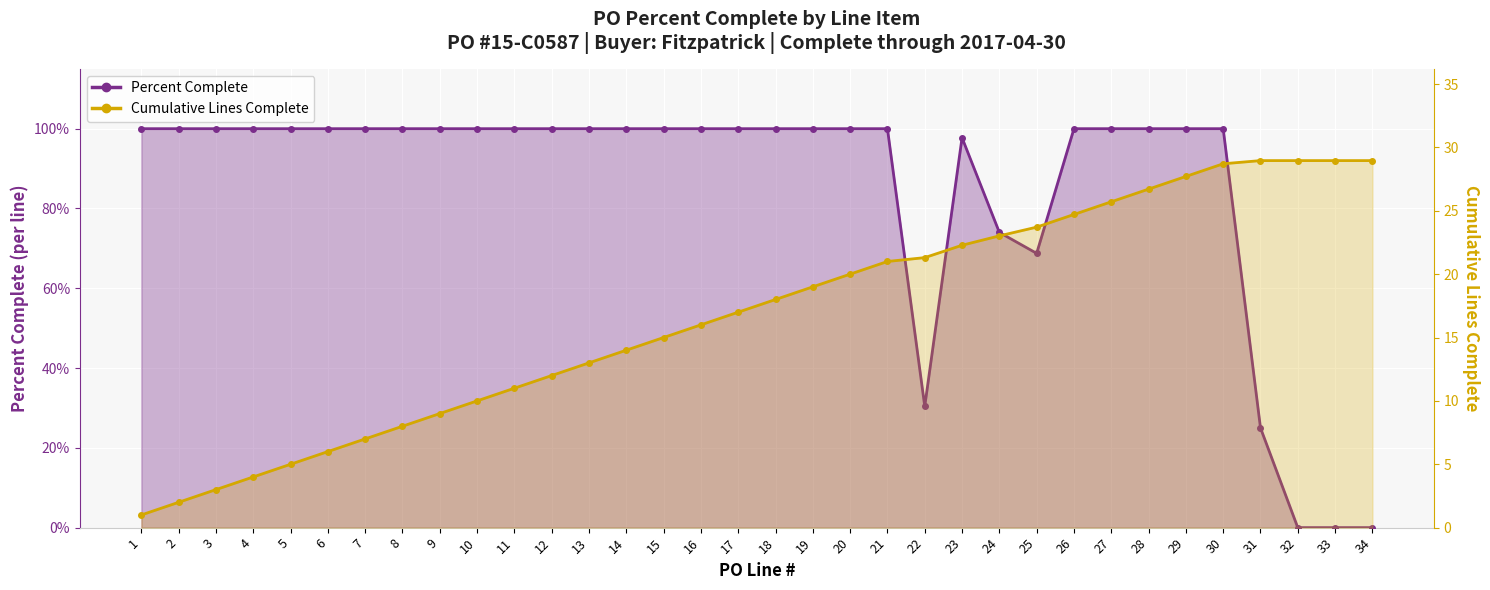

Which series has the largest range (max minus min)?

Cumulative Complete